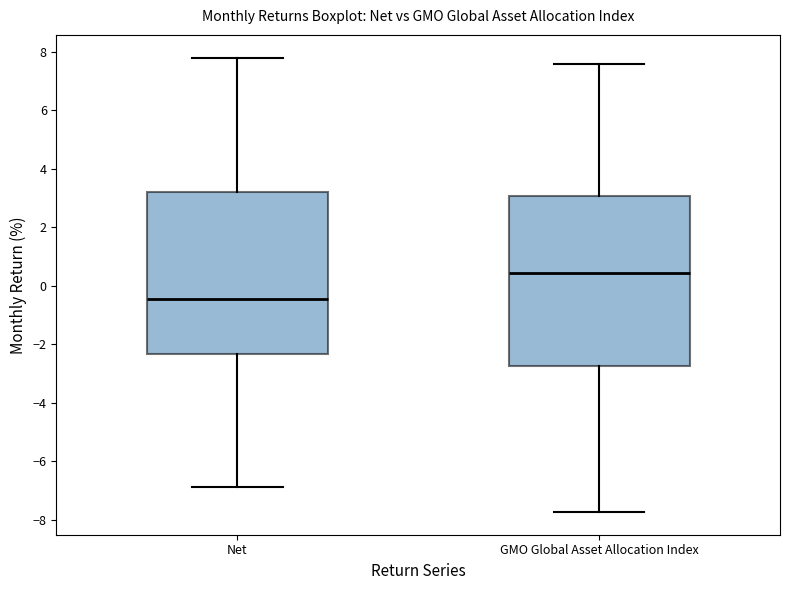

Where is the upper edge of the box for Net on the y-axis? The values are not printed on the chart, so give them approximately, as read against the axis.

3.2